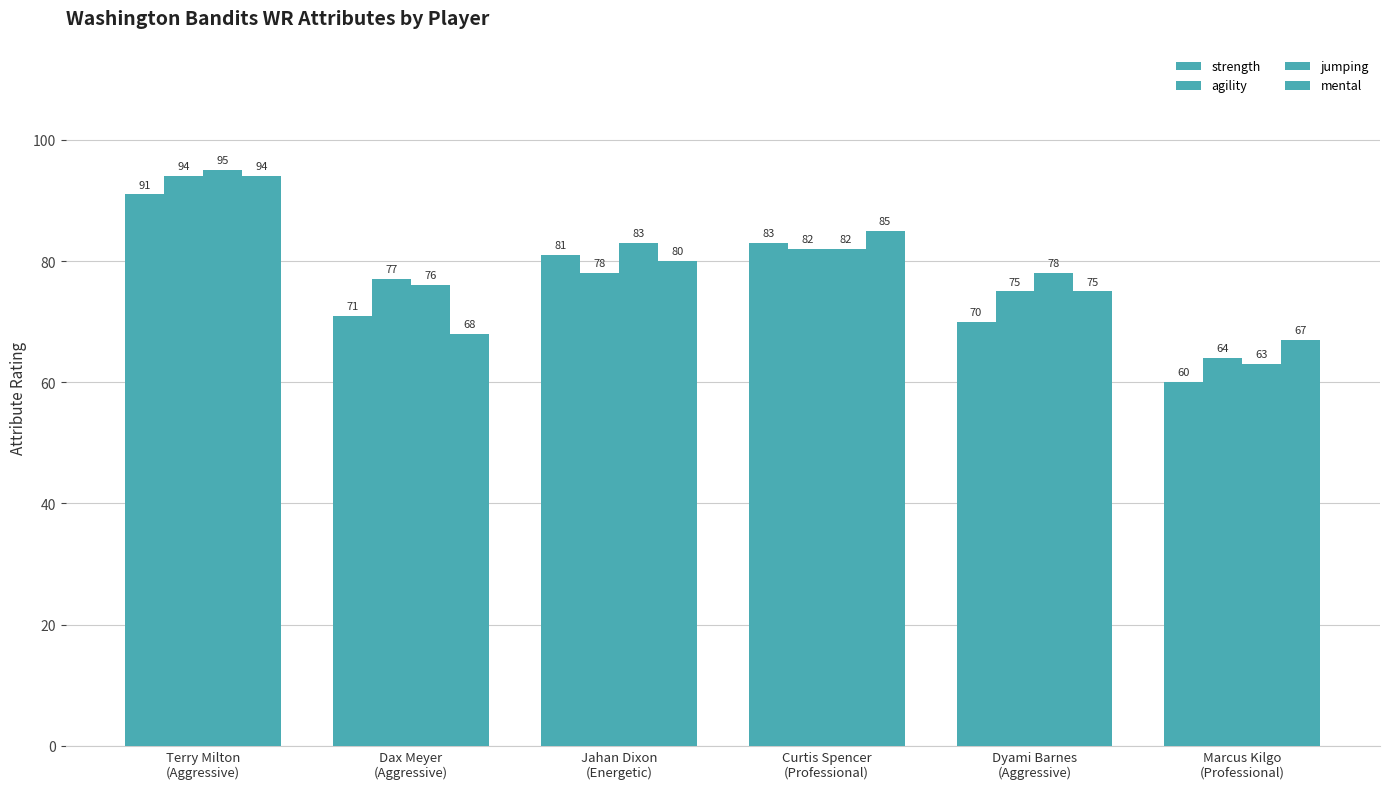

What is the lowest value of the agility series?

64